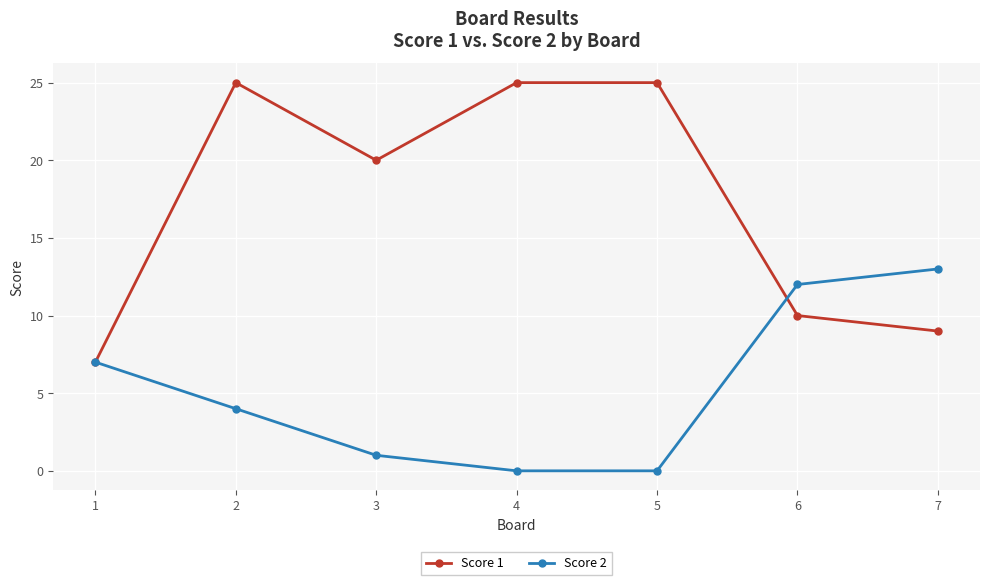

What is the greatest value displayed?

25